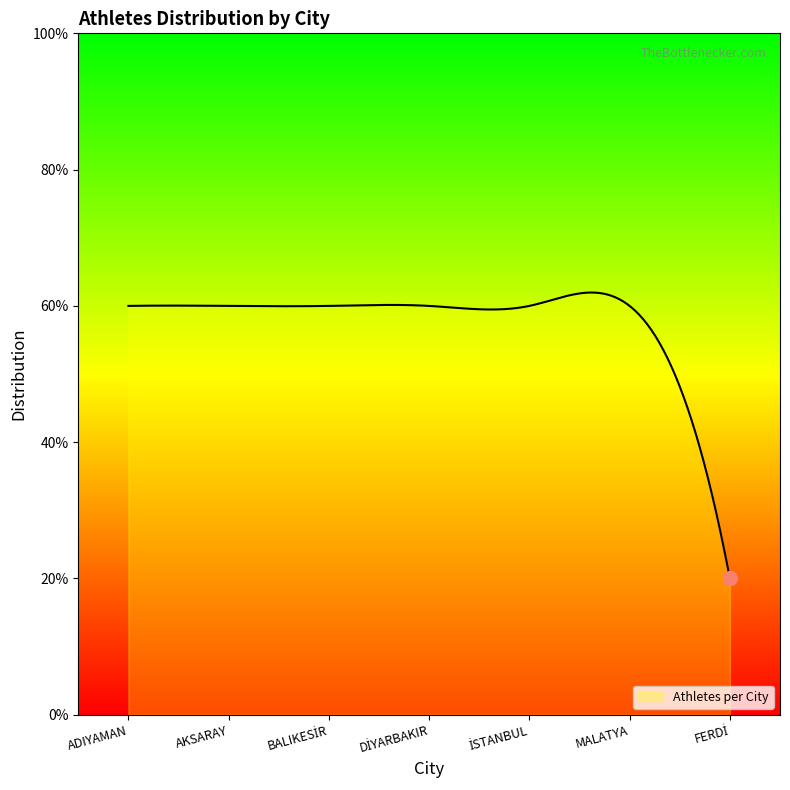

Does the chart have visible grid lines?

No